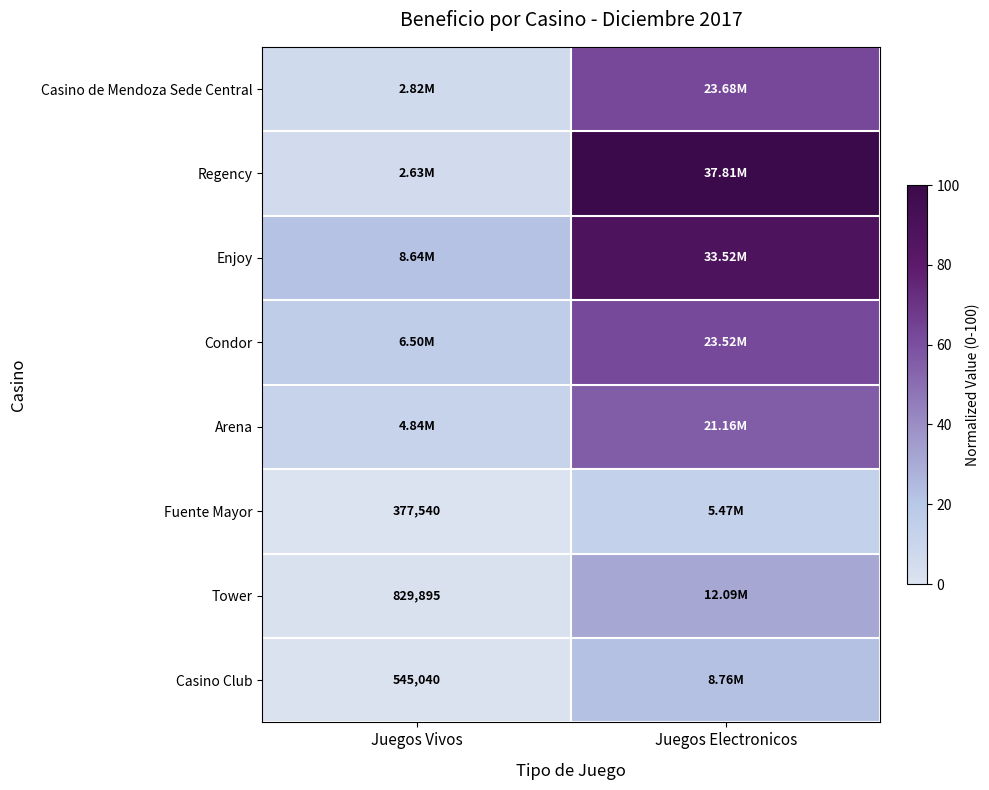

At which label does Arena first exceed 55?

Juegos Electronicos